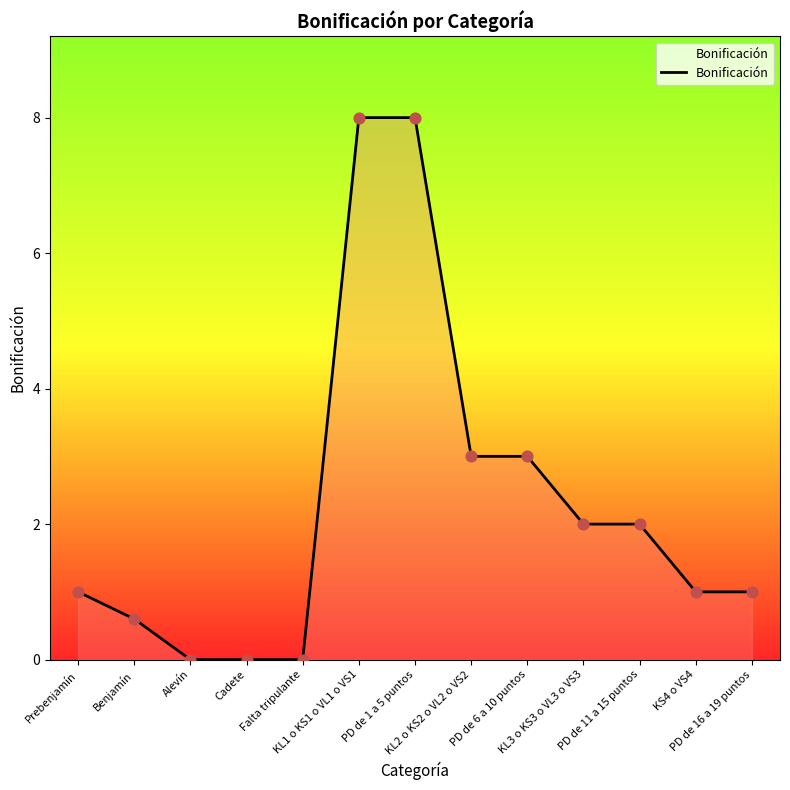

What is the change in value from Benjamín to PD de 16 a 19 puntos?

+0.4